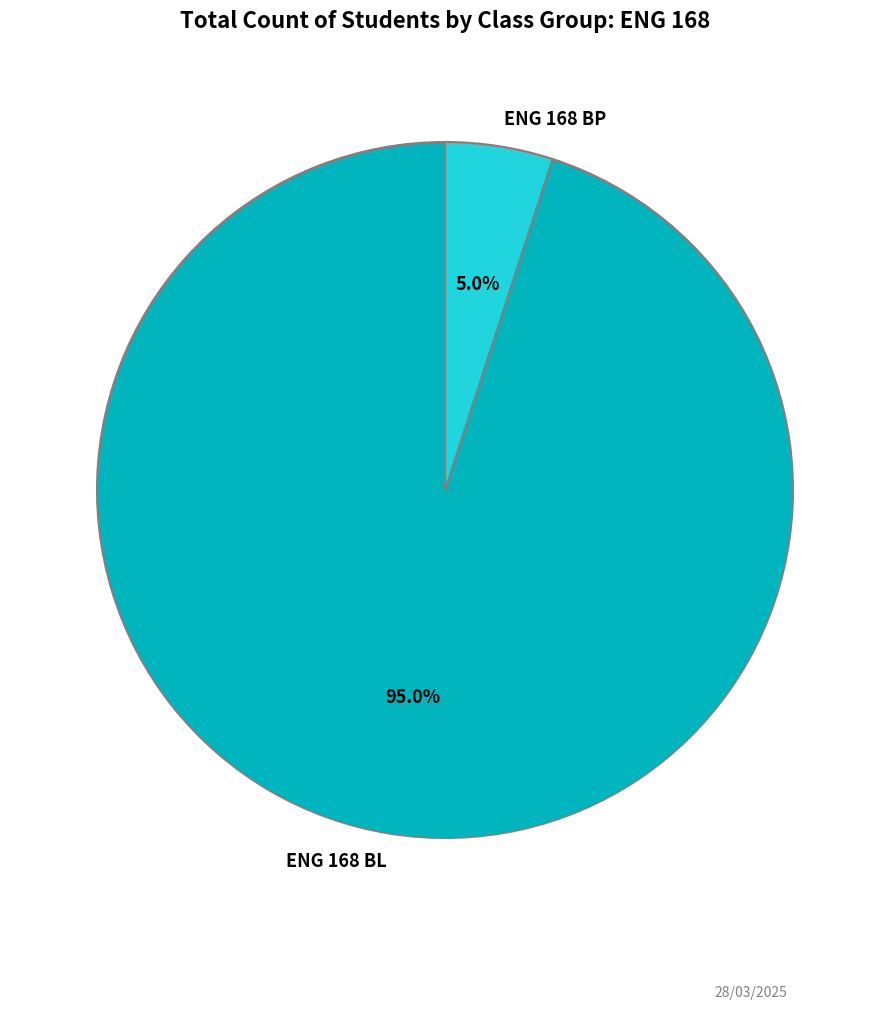

What is the largest slice in the pie chart?

ENG 168 BL